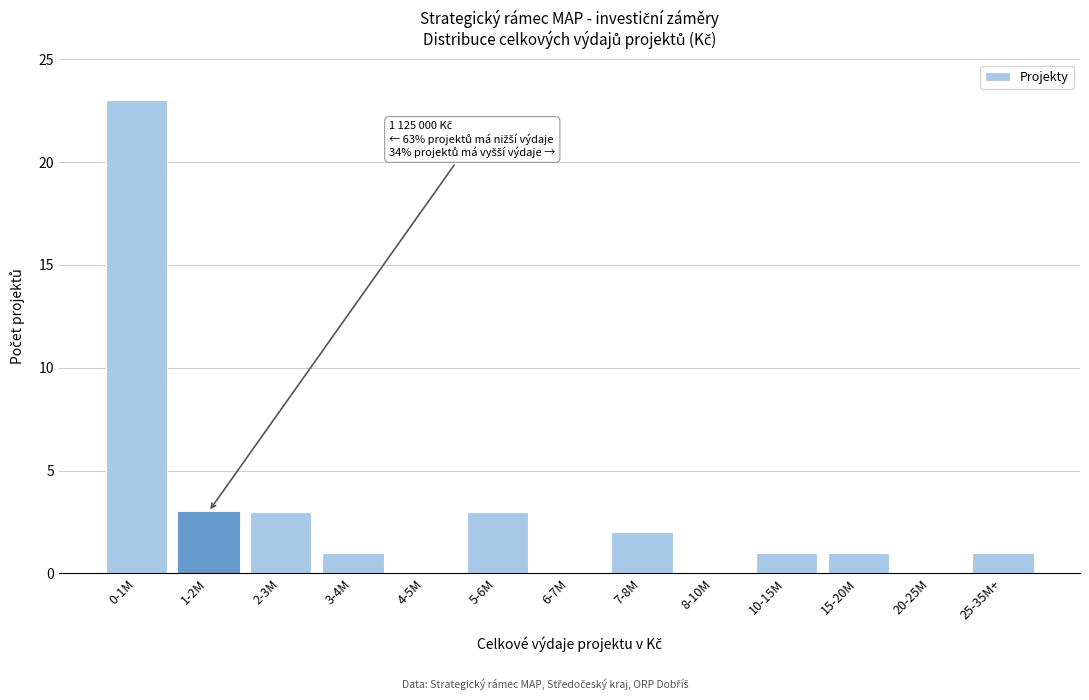

Reading left to right, transcribe all the data shown in this chart.

0-1M=23	1-2M=3	2-3M=3	3-4M=1	4-5M=0	5-6M=3	6-7M=0	7-8M=2	8-10M=0	10-15M=1	15-20M=1	20-25M=0	25-35M+=1